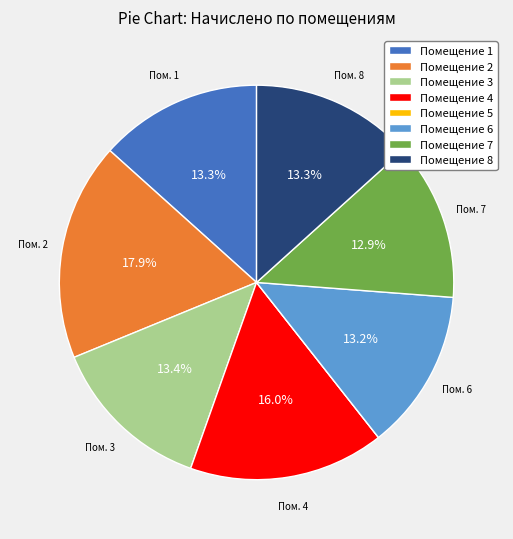

Is there any slice that represents more than half of the pie?

No